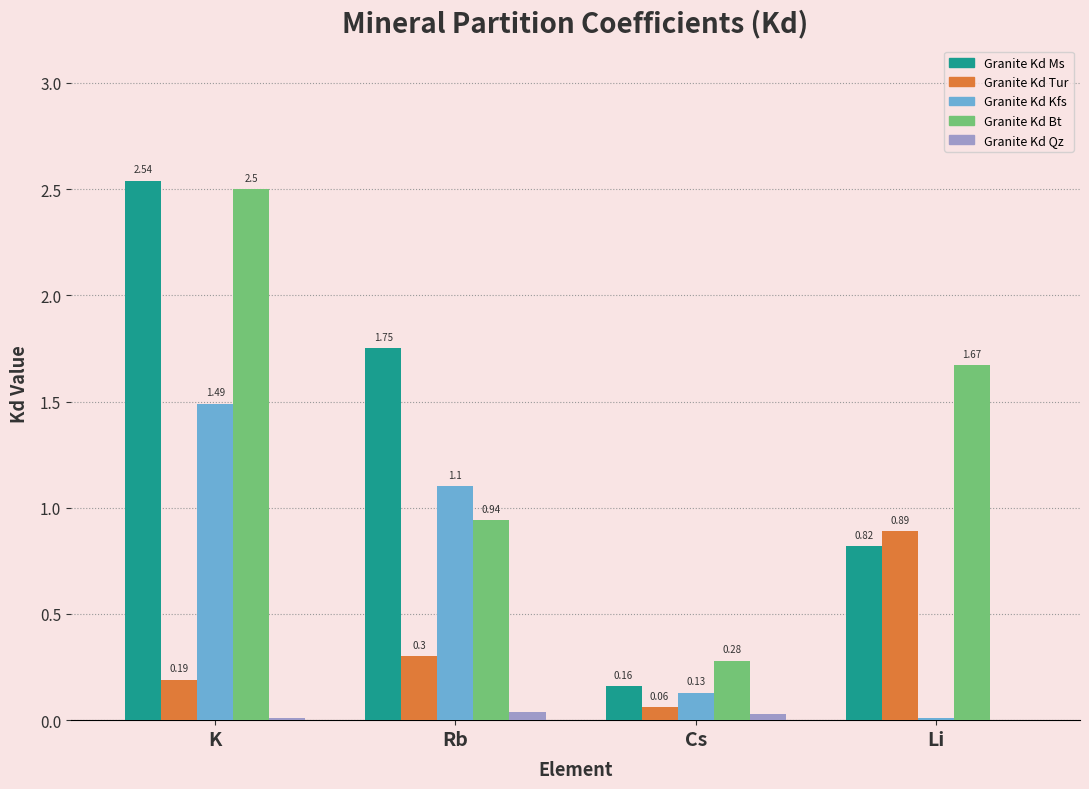

What are all the series names shown in the legend?

Granite Kd Ms, Granite Kd Tur, Granite Kd Kfs, Granite Kd Bt, Granite Kd Qz